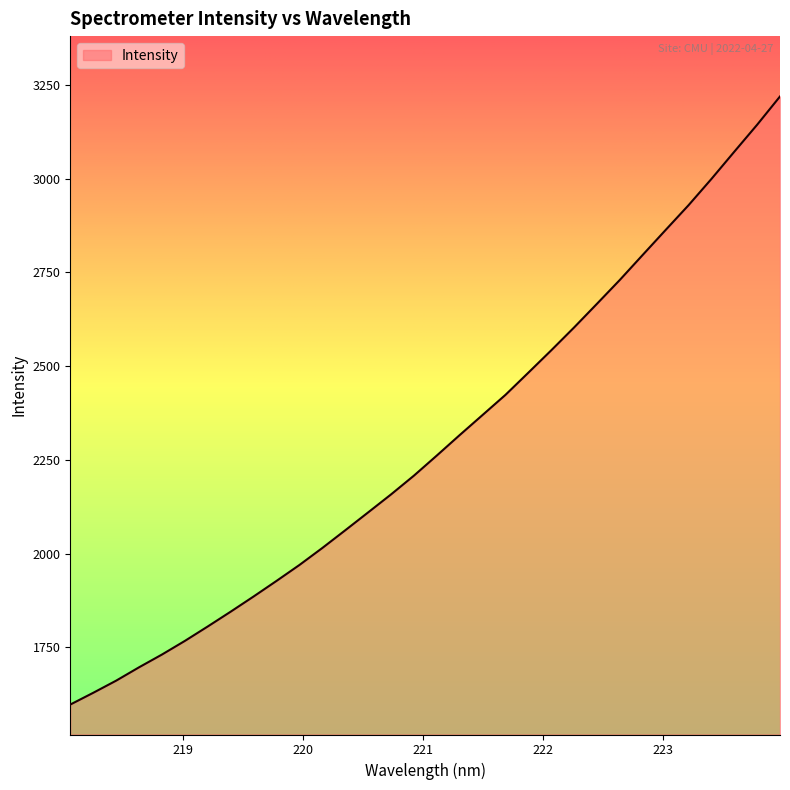

What is the maximum value shown in the chart?

3218.9